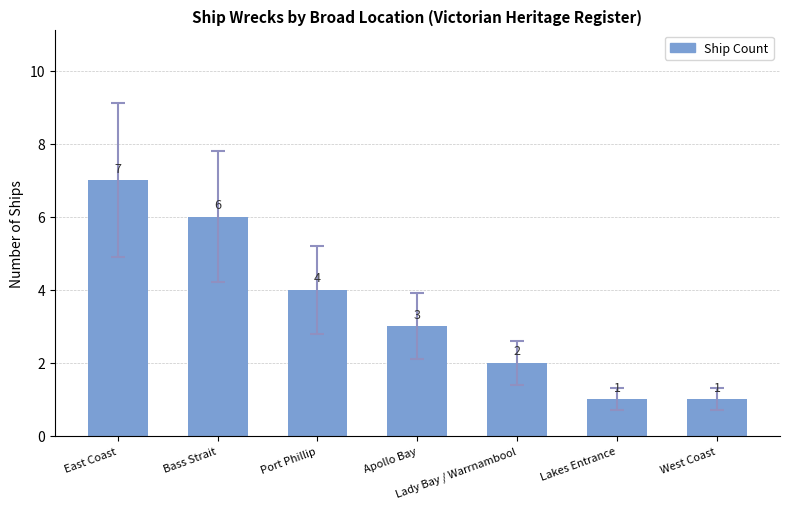

Does the chart contain stacked bars?

No